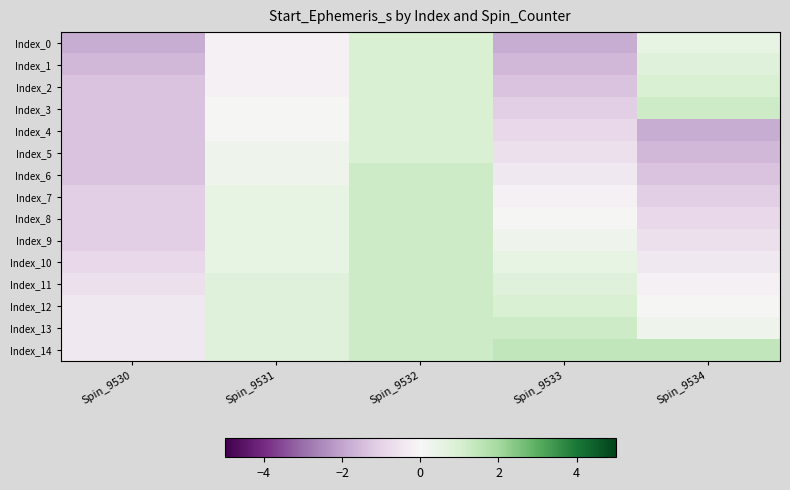

How many distinct data groups are displayed?

15